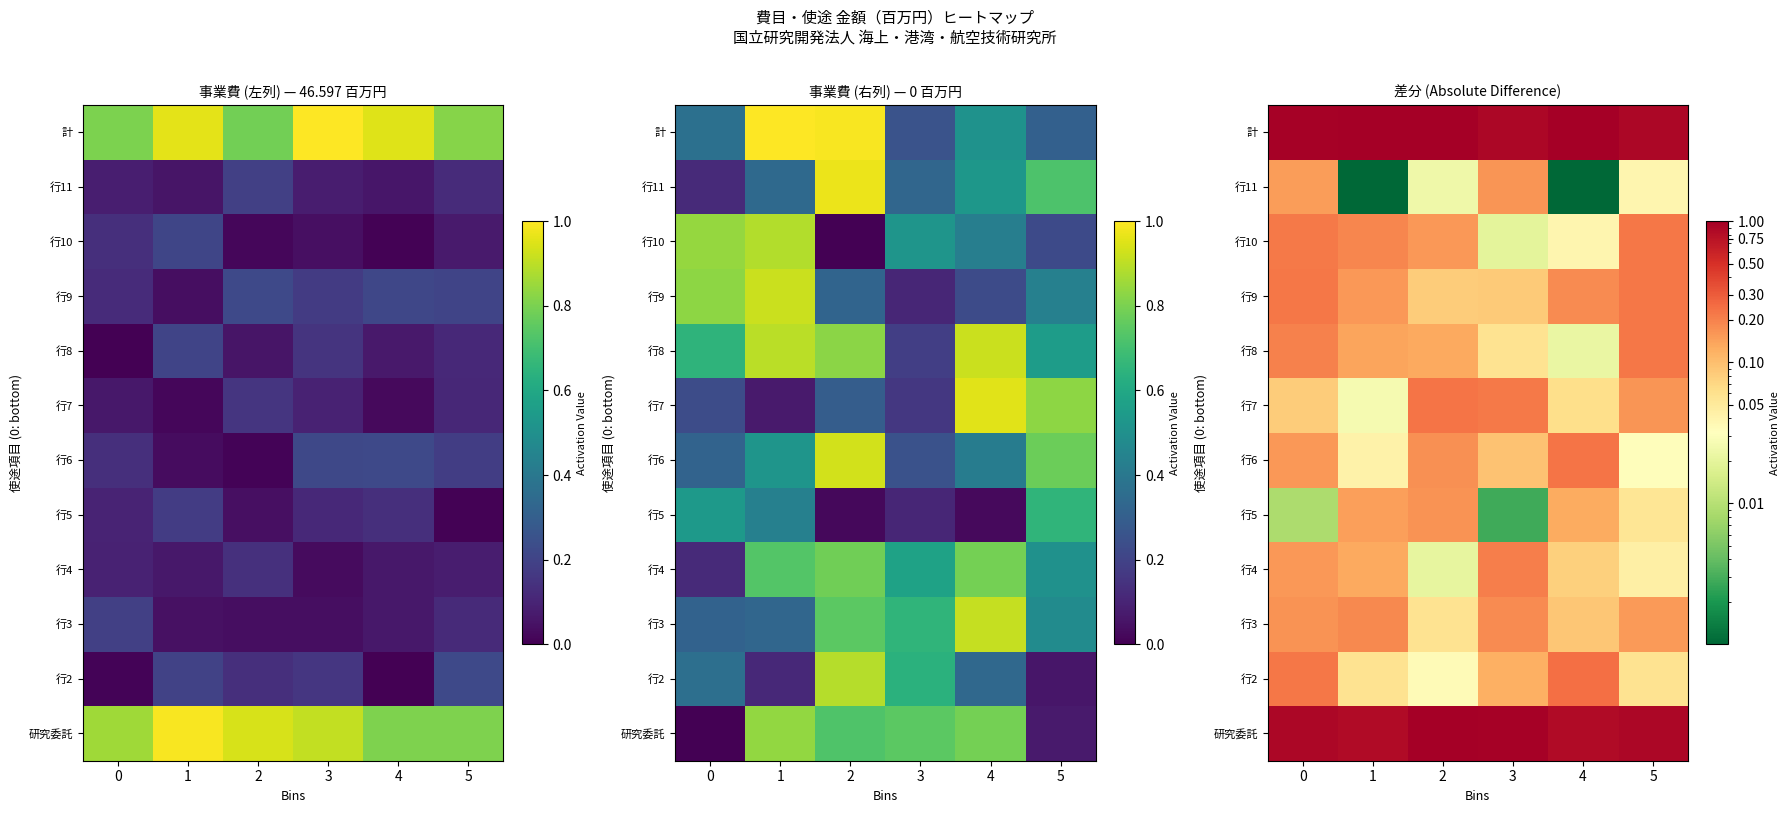

What is the spread (max minus min) of values at 4?

1.0